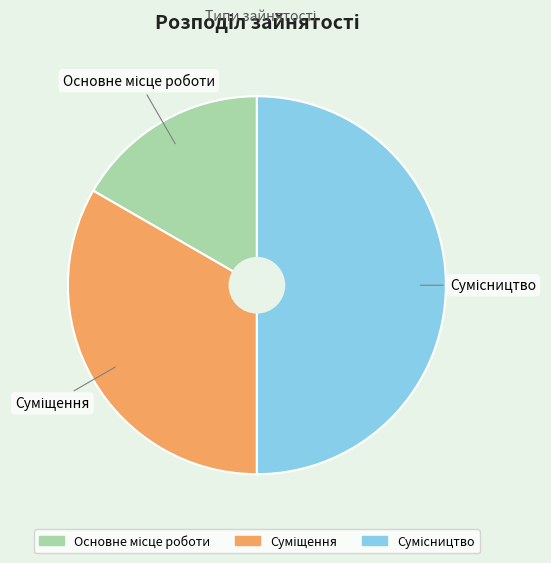

How many slices are in this pie chart?

3